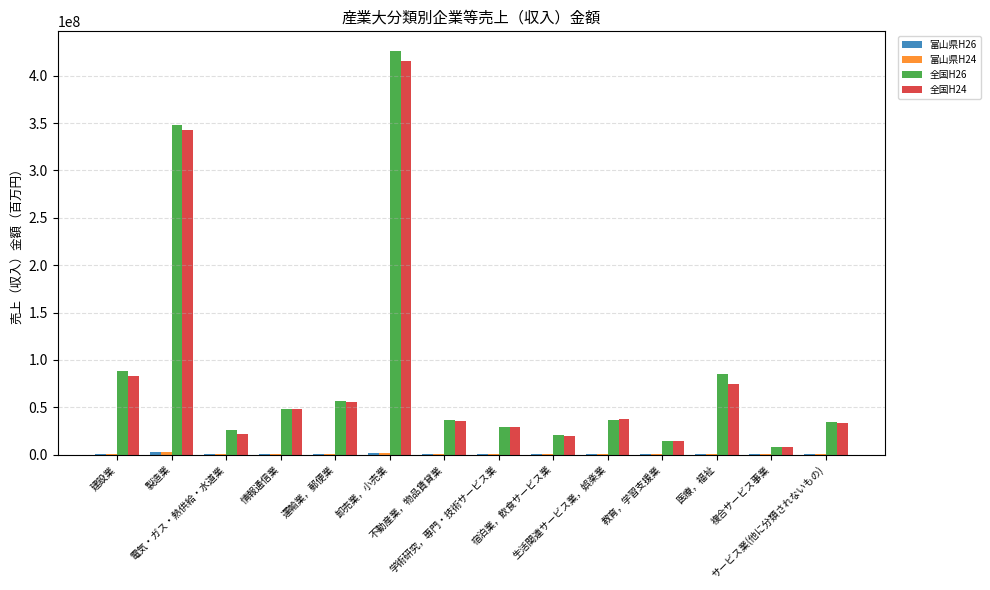

What is the maximum value shown in the chart?

425691268